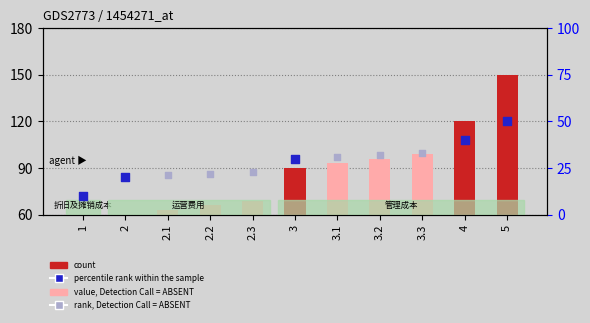

Between 1 and 5, which is larger?

5